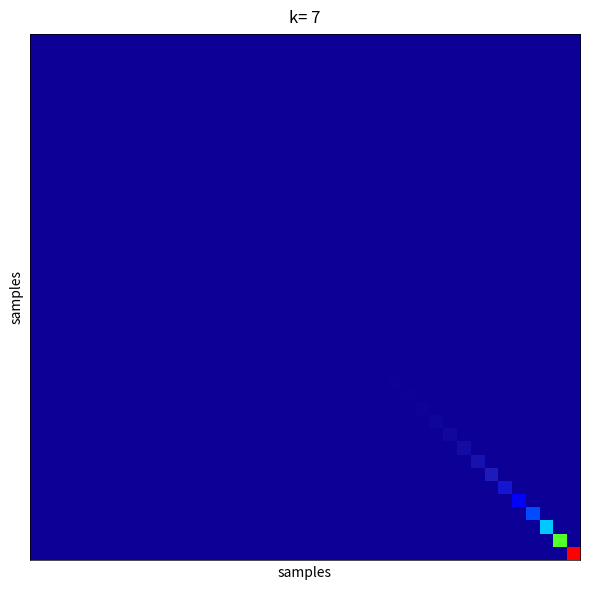

At how many categories does at least one series exceed 164395426?

1